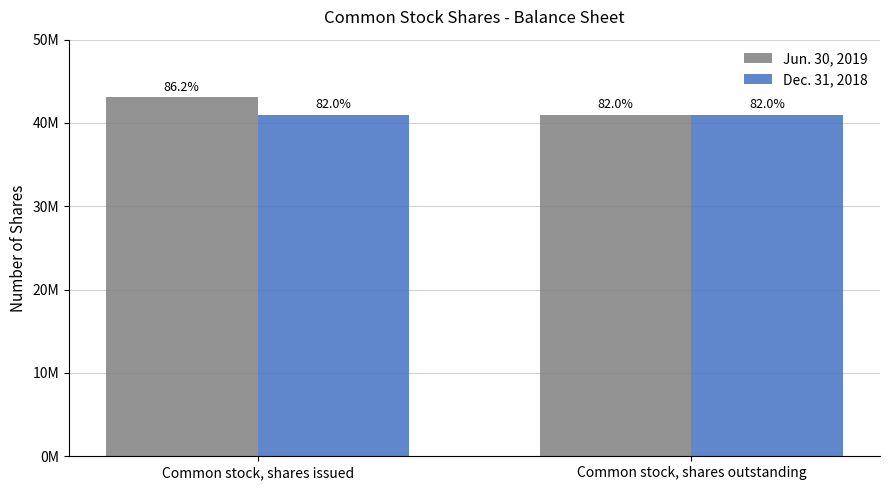

What are all the series names shown in the legend?

Jun. 30, 2019, Dec. 31, 2018